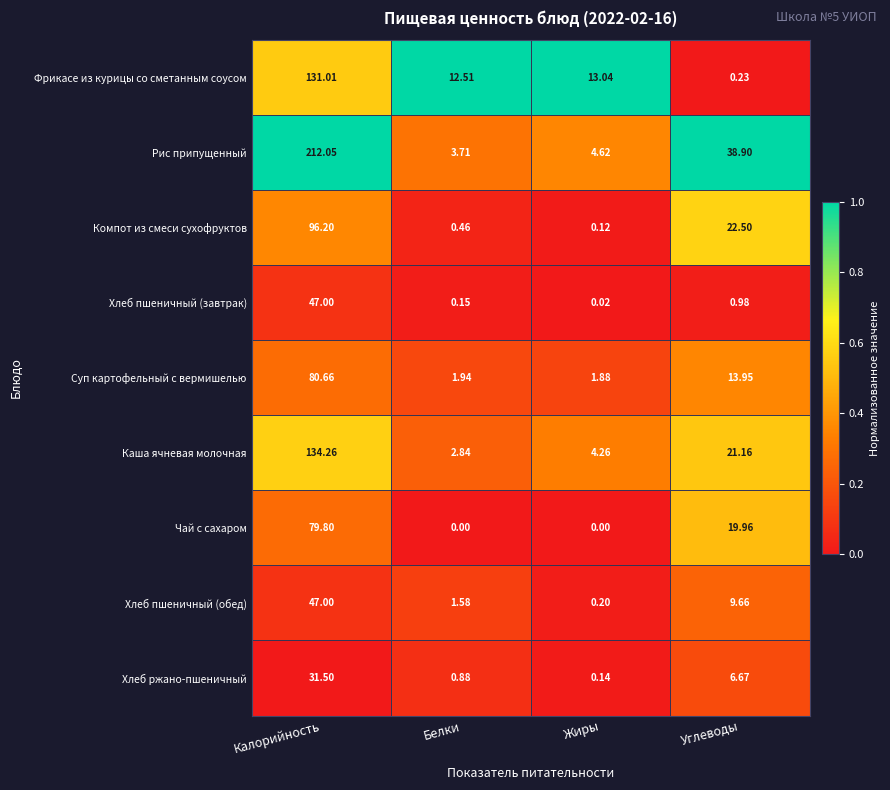

At which label does Хлеб пшеничный (обед) reach its peak?

Калорийность